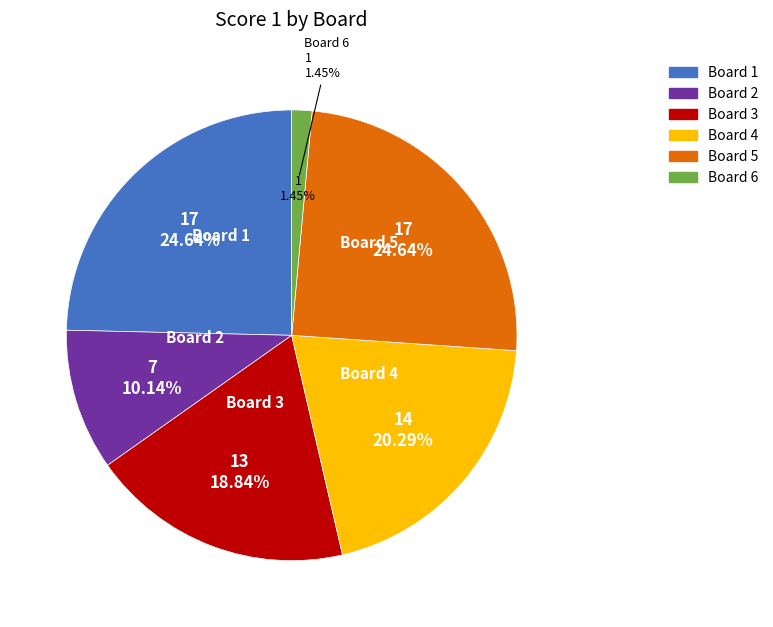

How much of the chart is everything except Board 5?

75.4%